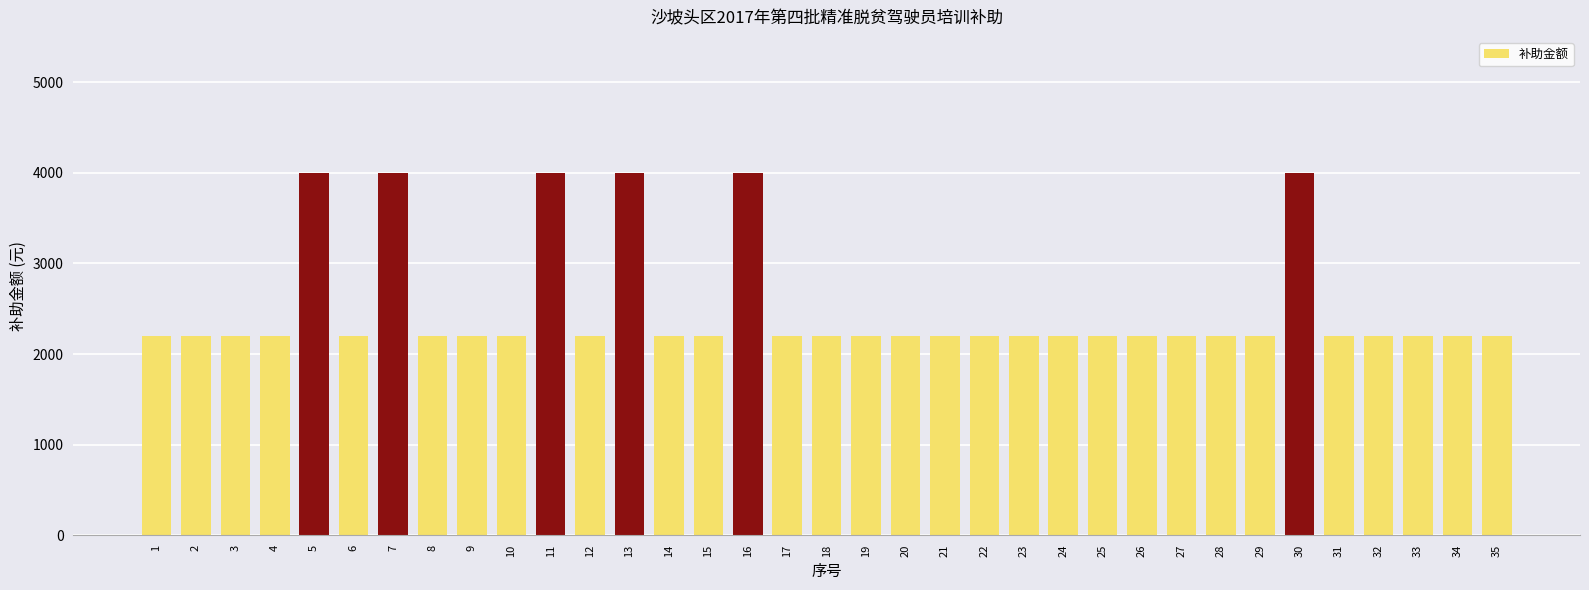

What is the smallest value displayed?

2200